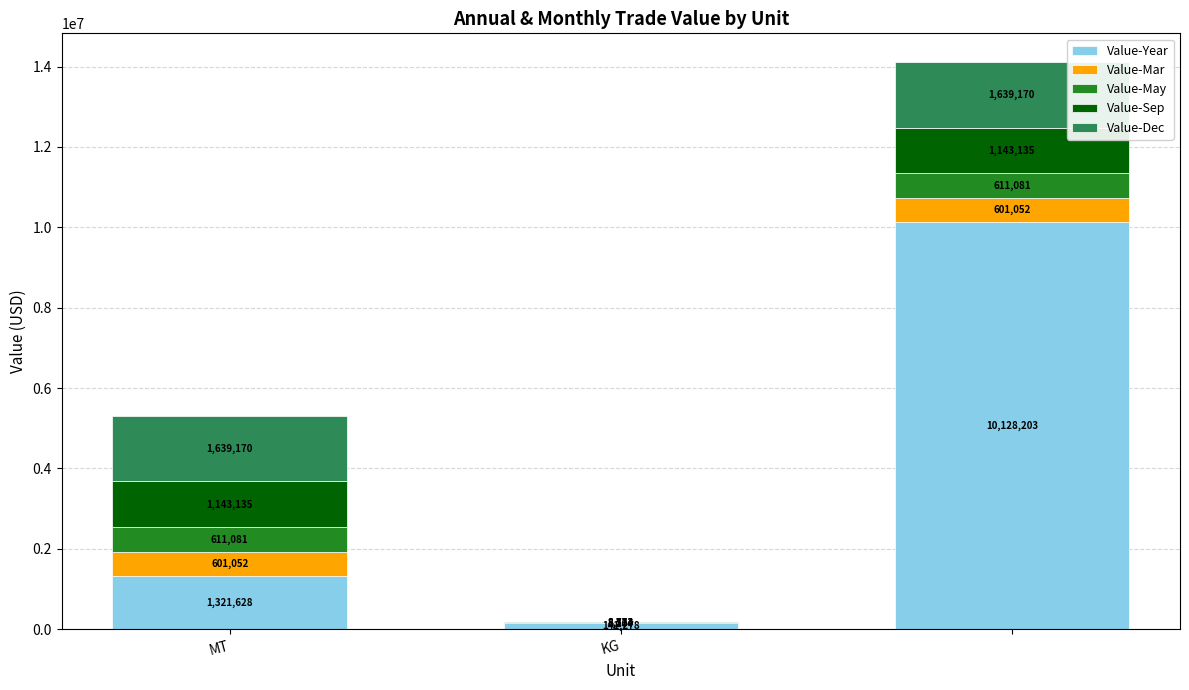

What is the highest value of the Value-Year series?

10128203